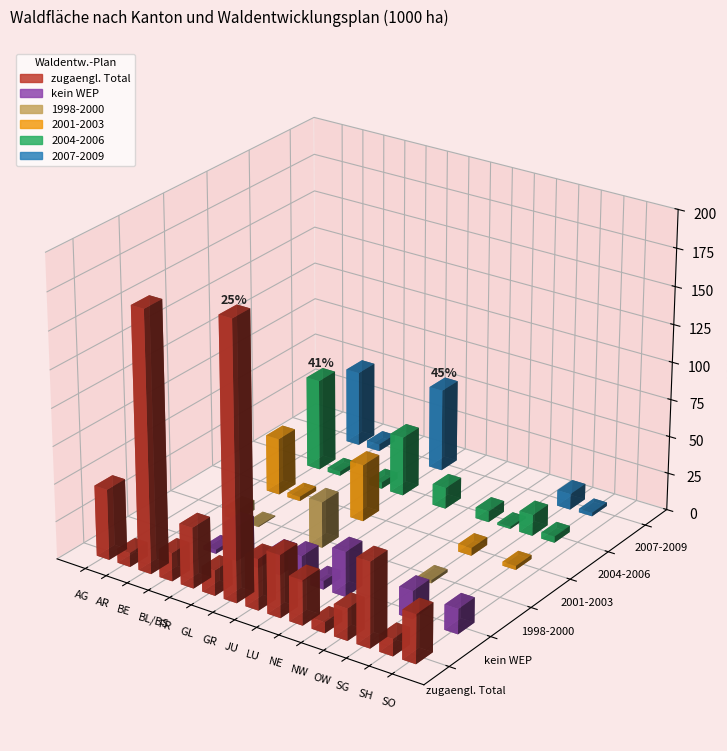

At how many categories does at least one series exceed 171?

2